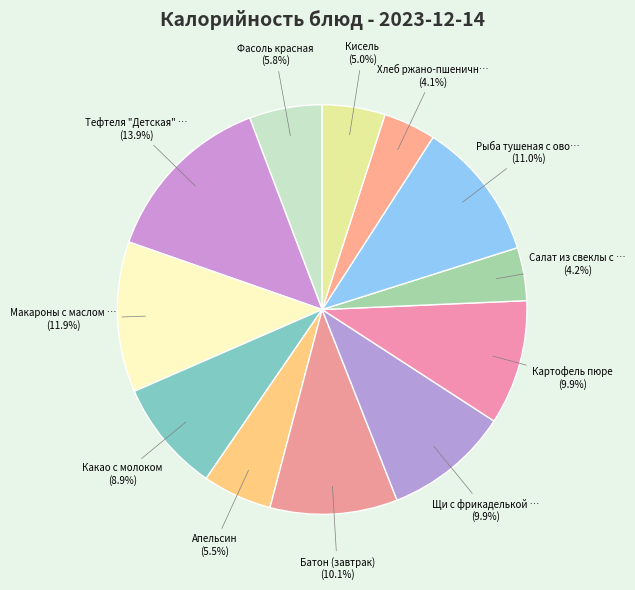

Rank the categories by value from lowest to highest.

Хлеб ржано-пшеничный, Салат из свеклы с маслом растительным, Кисель, Апельсин, Фасоль красная, Какао с молоком, Картофель пюре, Щи с фрикаделькой "Детская", Батон (завтрак), Рыба тушеная с овощами, Макароны с маслом сливочным, Тефтеля "Детская" под овощным соусом